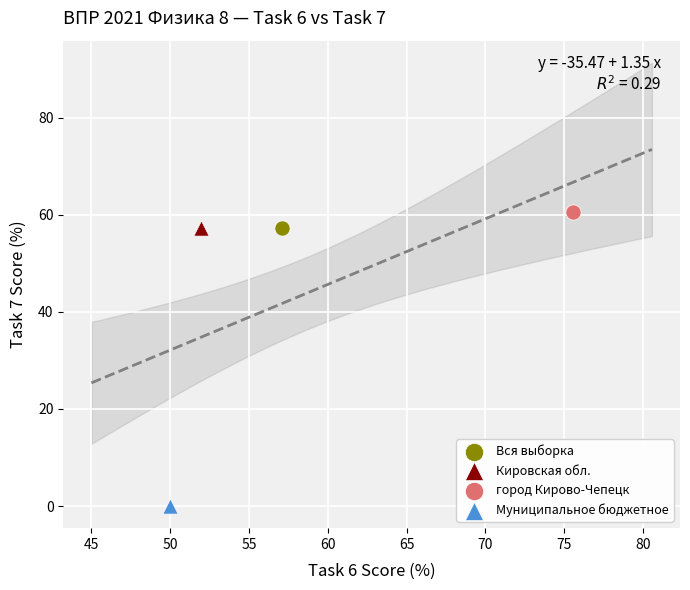

Which series reaches the maximum Y coordinate?

город Кирово-Чепецк